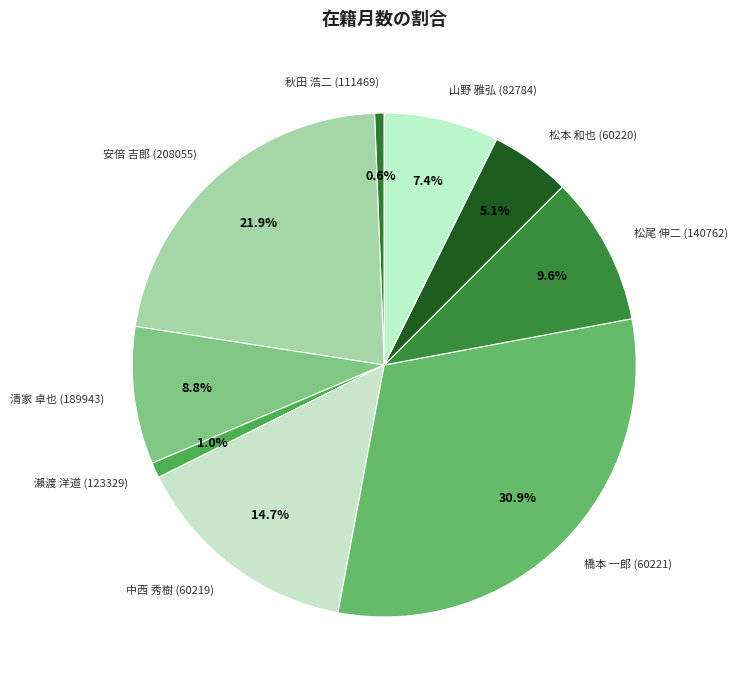

Count the number of slices in the pie.

9